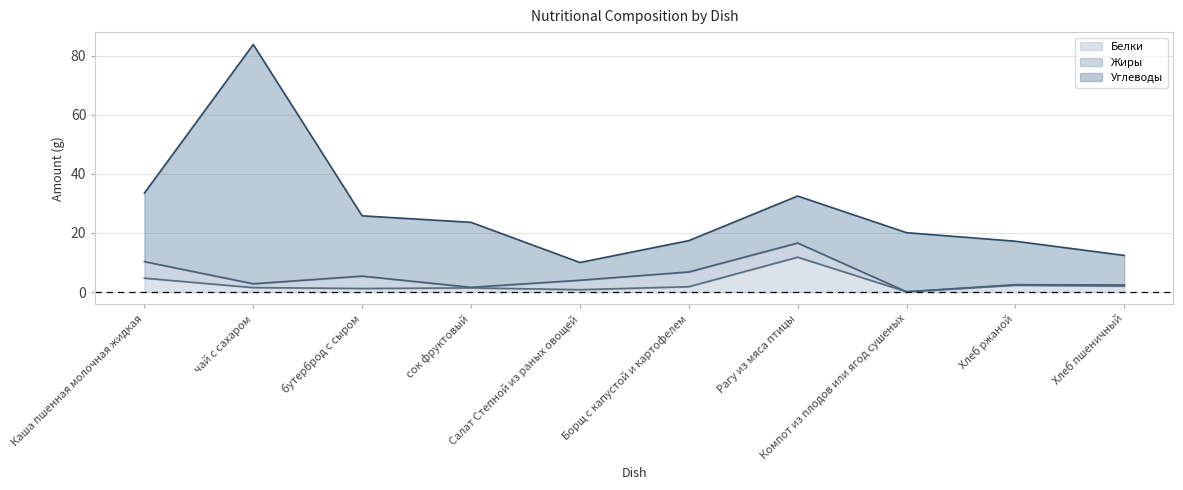

Rank the series by their maximum value, from highest to lowest.

Углеводы (line), Жиры (line), Белки (line)